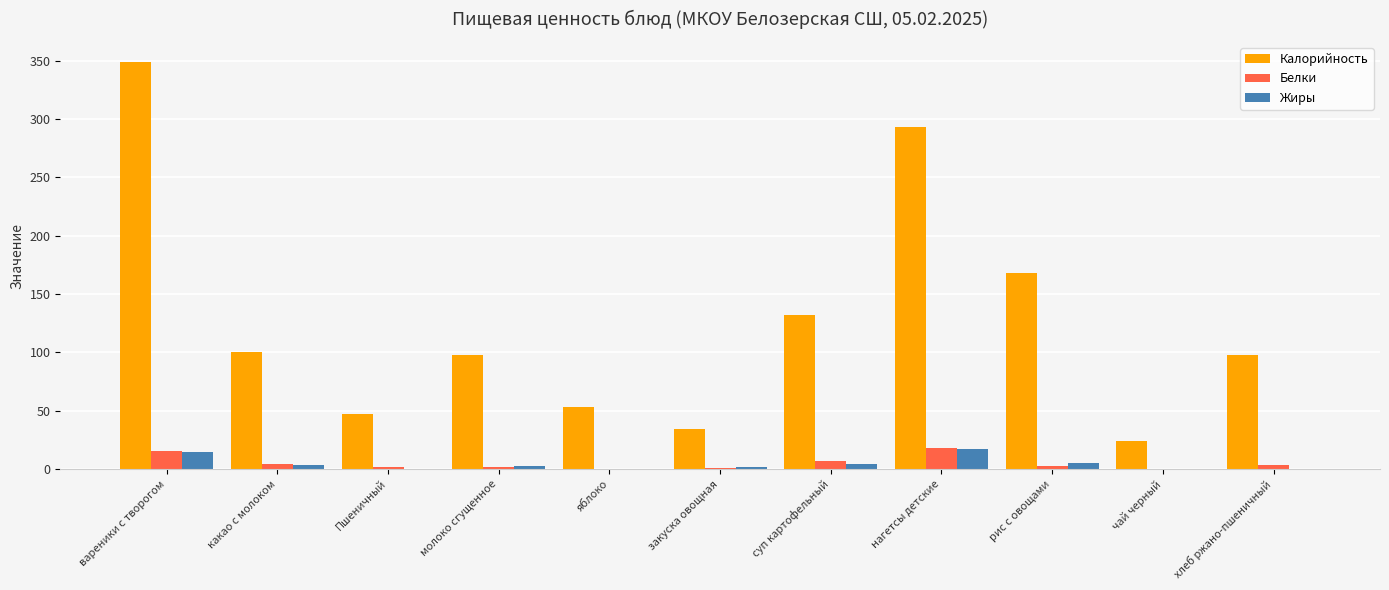

Is it true that Калорийность equals 82.0 at яблоко?

False